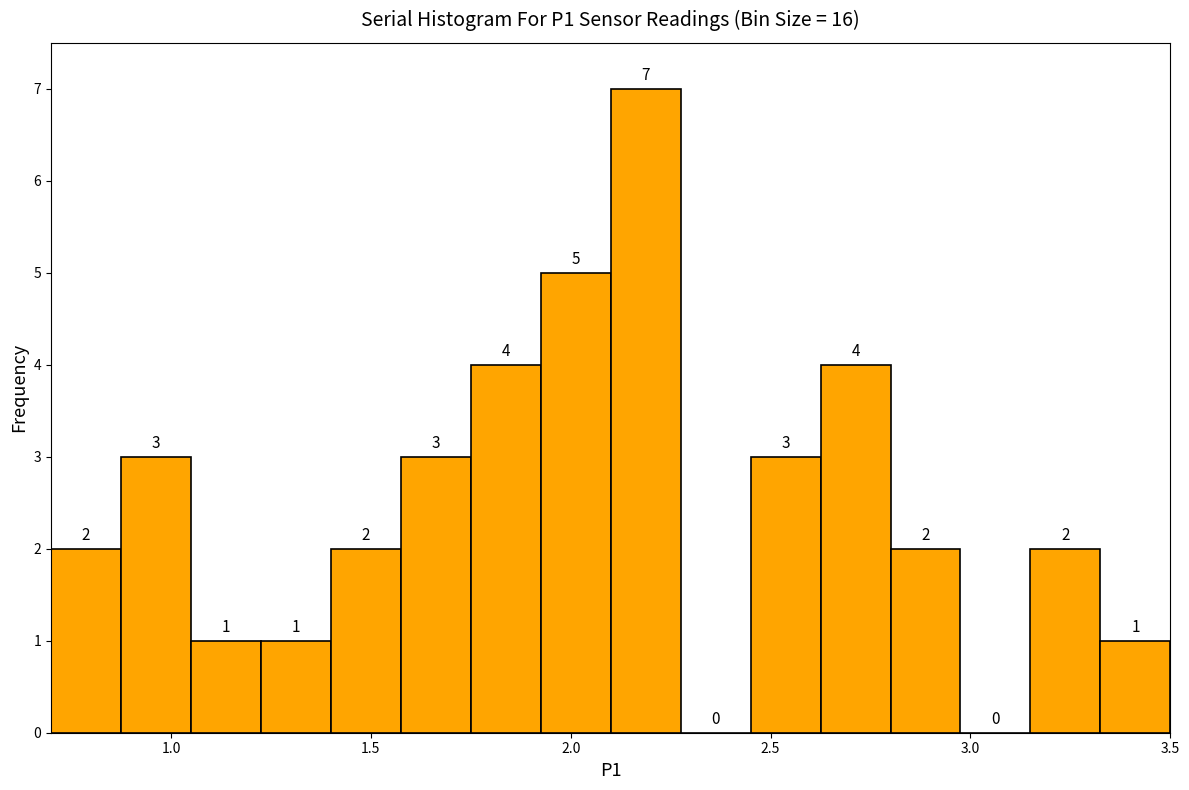

Around what value on the x-axis is the tallest bar? Give the approximate position of its centre, as read against the axis.

2.20